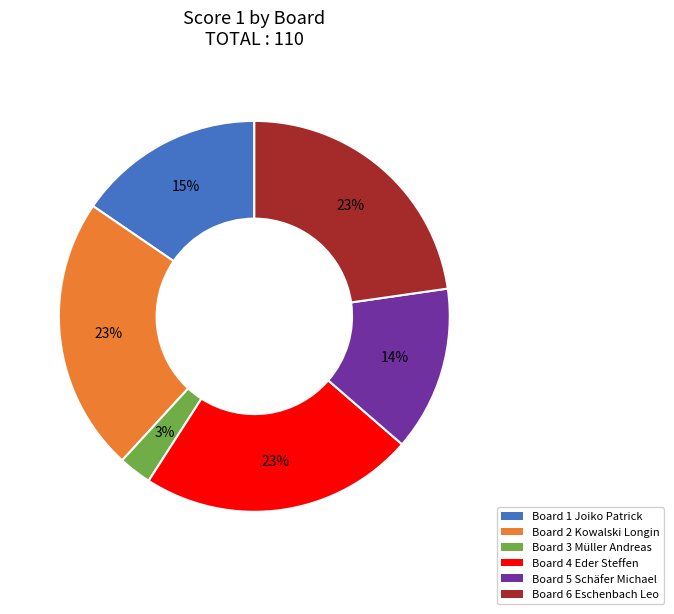

What is the ratio of the value at Board 2 Kowalski Longin to the value at Board 1 Joiko Patrick?

1.5